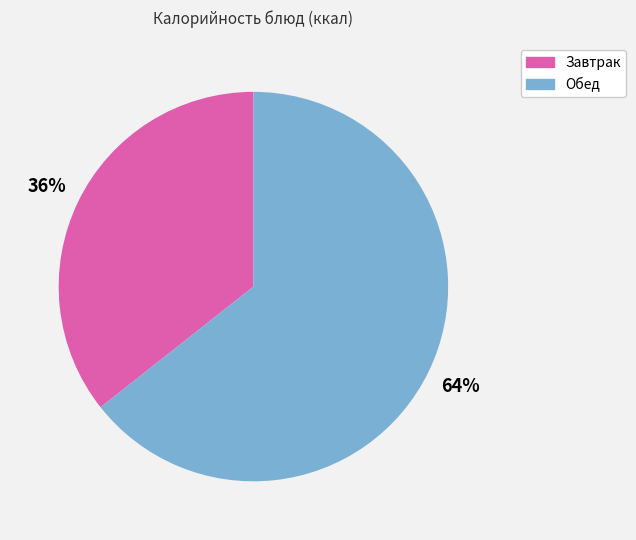

To the nearest percent, what is the average slice percentage?

50%